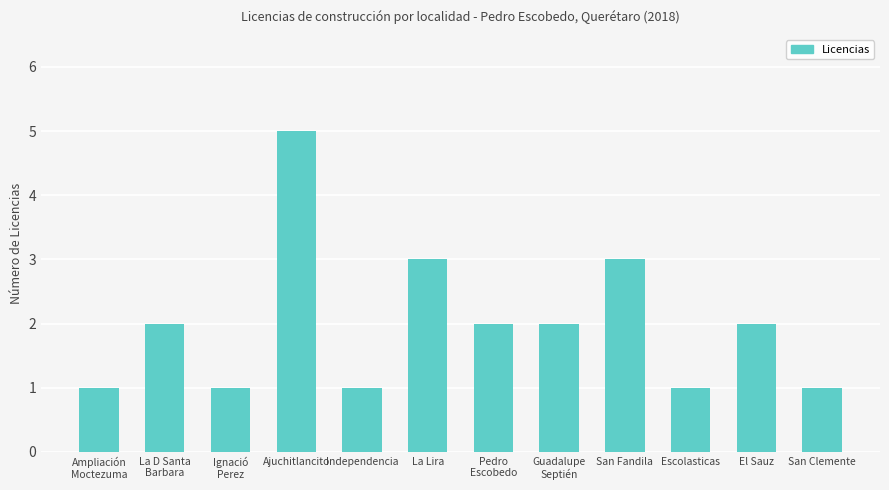

How many categories are shown in the chart?

12